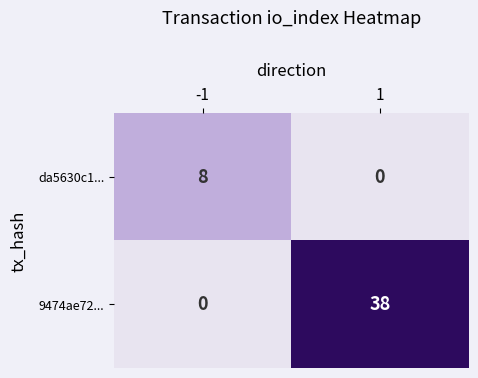

Reading left to right, list all the values displayed in this chart.

da5630c1...: -1=8	1=0
9474ae72...: -1=0	1=38